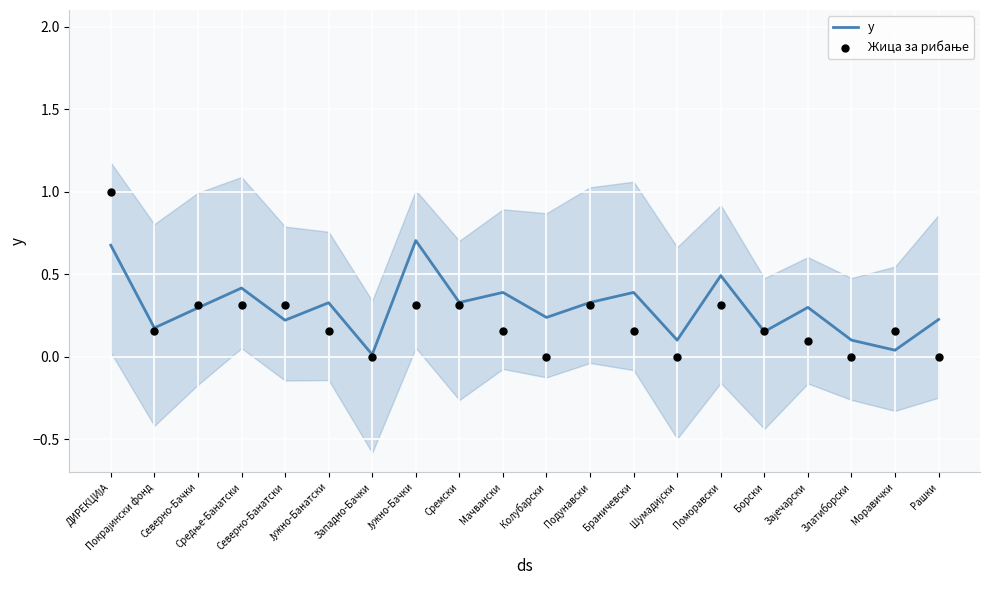

Which series has the largest total across all categories?

y